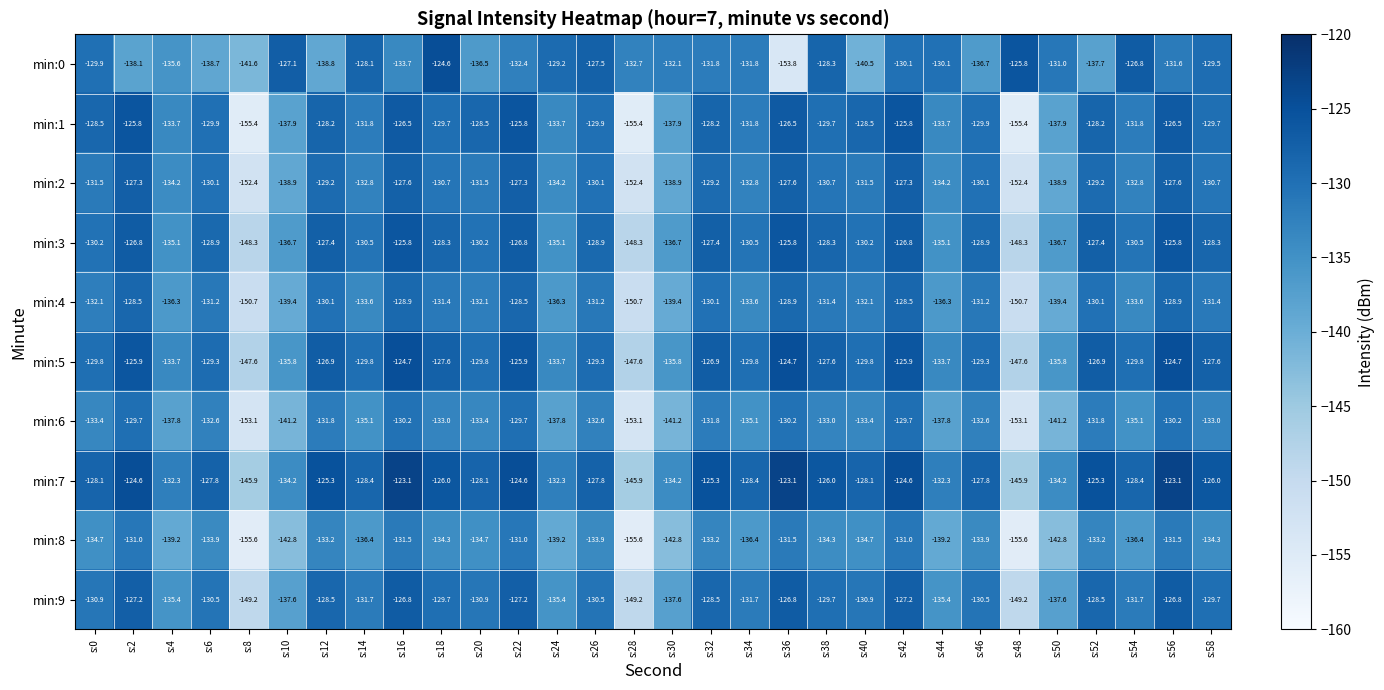

What value does the min:8 series have at s:26?

-133.9